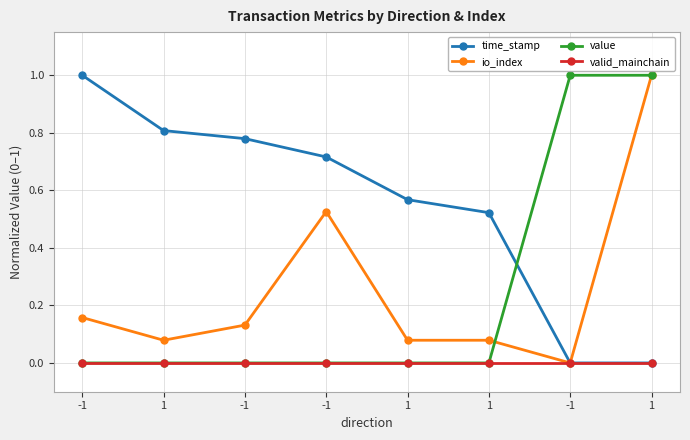

At which category is the sum across all series the highest?

1